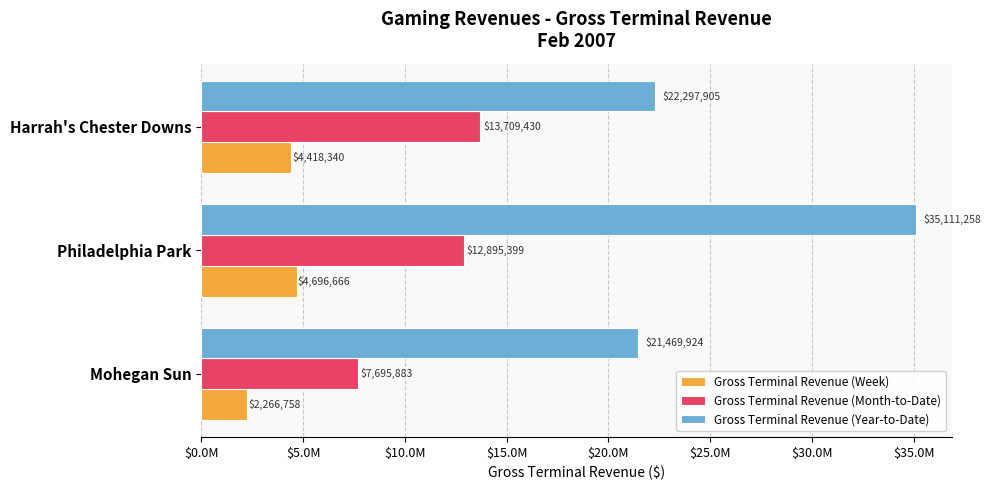

How many bars are there in total?

9